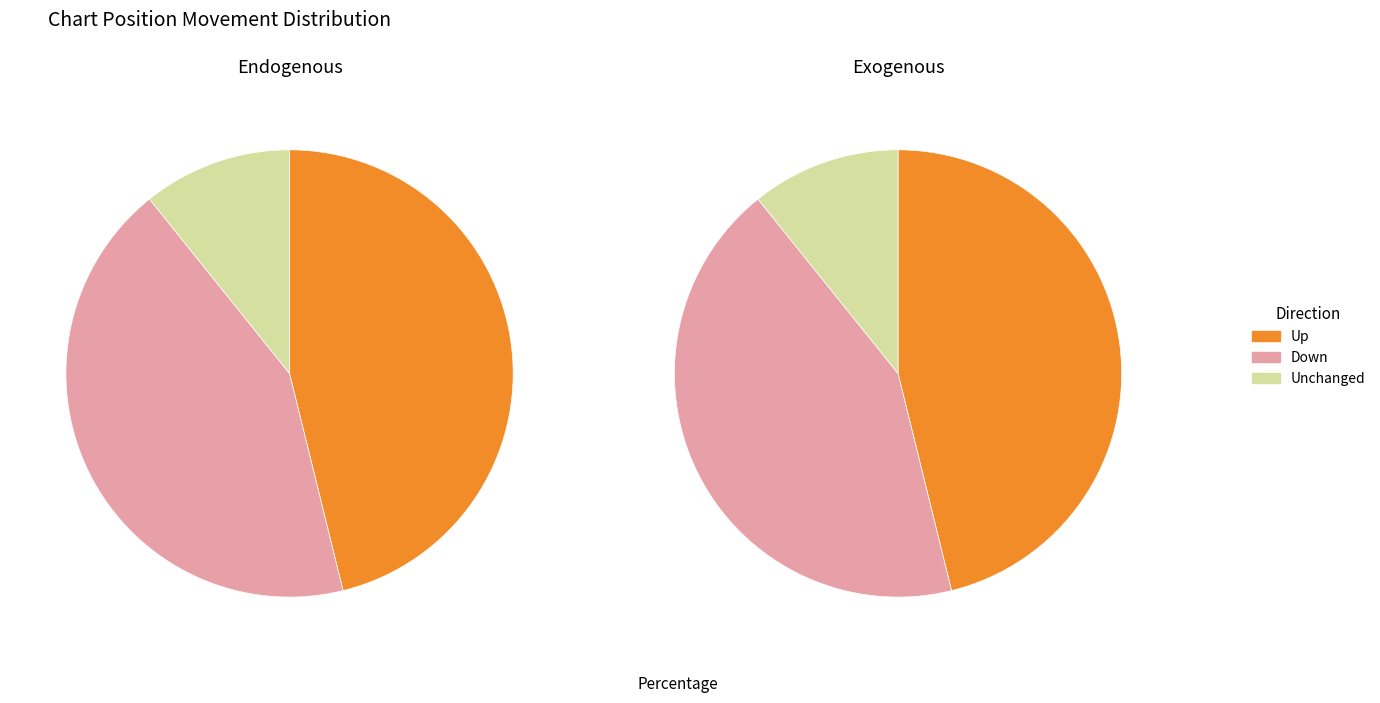

How many slices are in this pie chart?

3